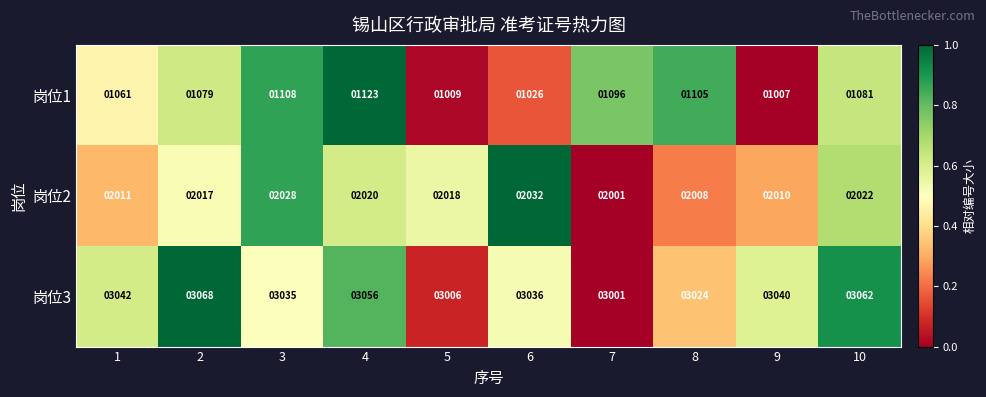

Reading left to right, extract all data points from this chart.

岗位1: 1061	1079	1108	1123	1009	1026	1096	1105	1007	1081
岗位2: 2011	2017	2028	2020	2018	2032	2001	2008	2010	2022
岗位3: 3042	3068	3035	3056	3006	3036	3001	3024	3040	3062